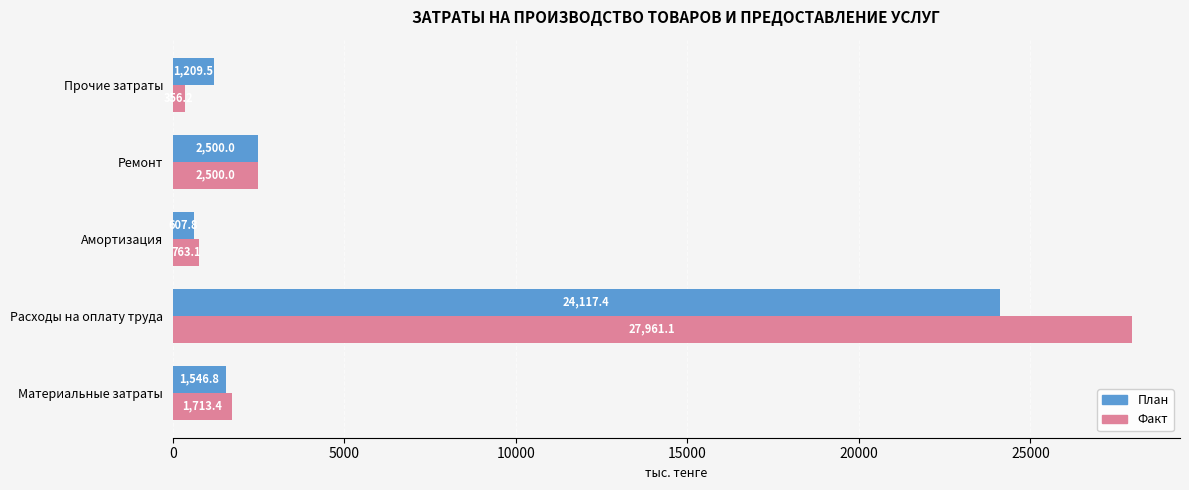

At which label is Факт closest to 14158?

Ремонт